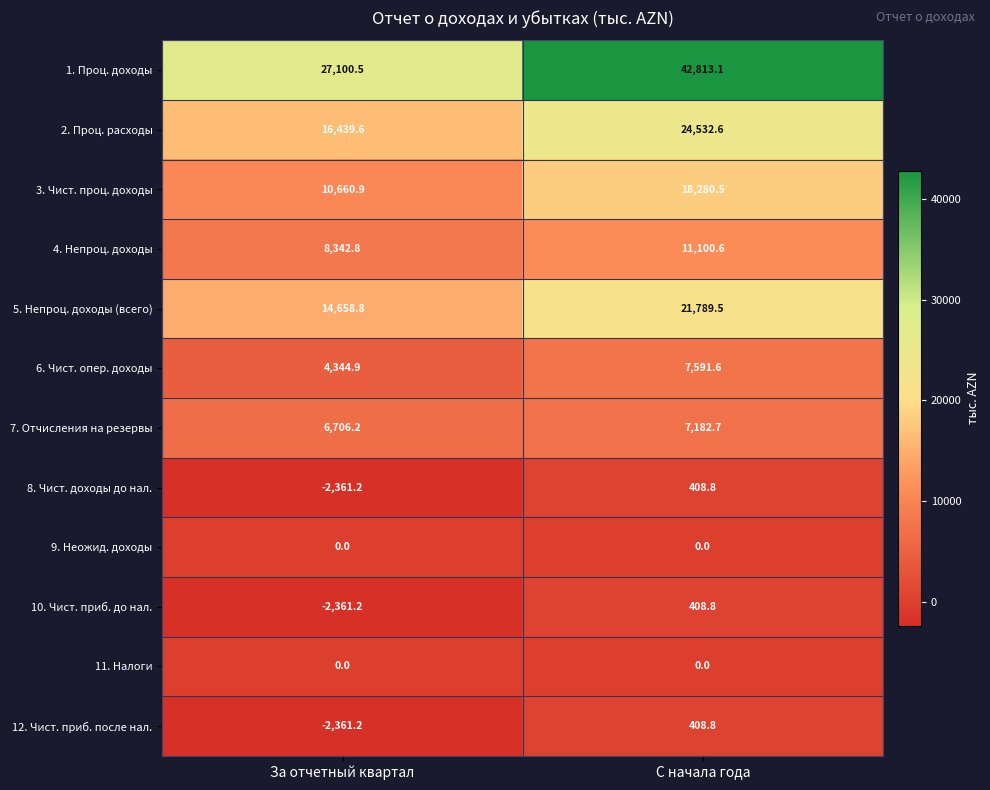

Between За отчетный квартал and С начала года, which series saw the biggest shift?

1. Проц. доходы